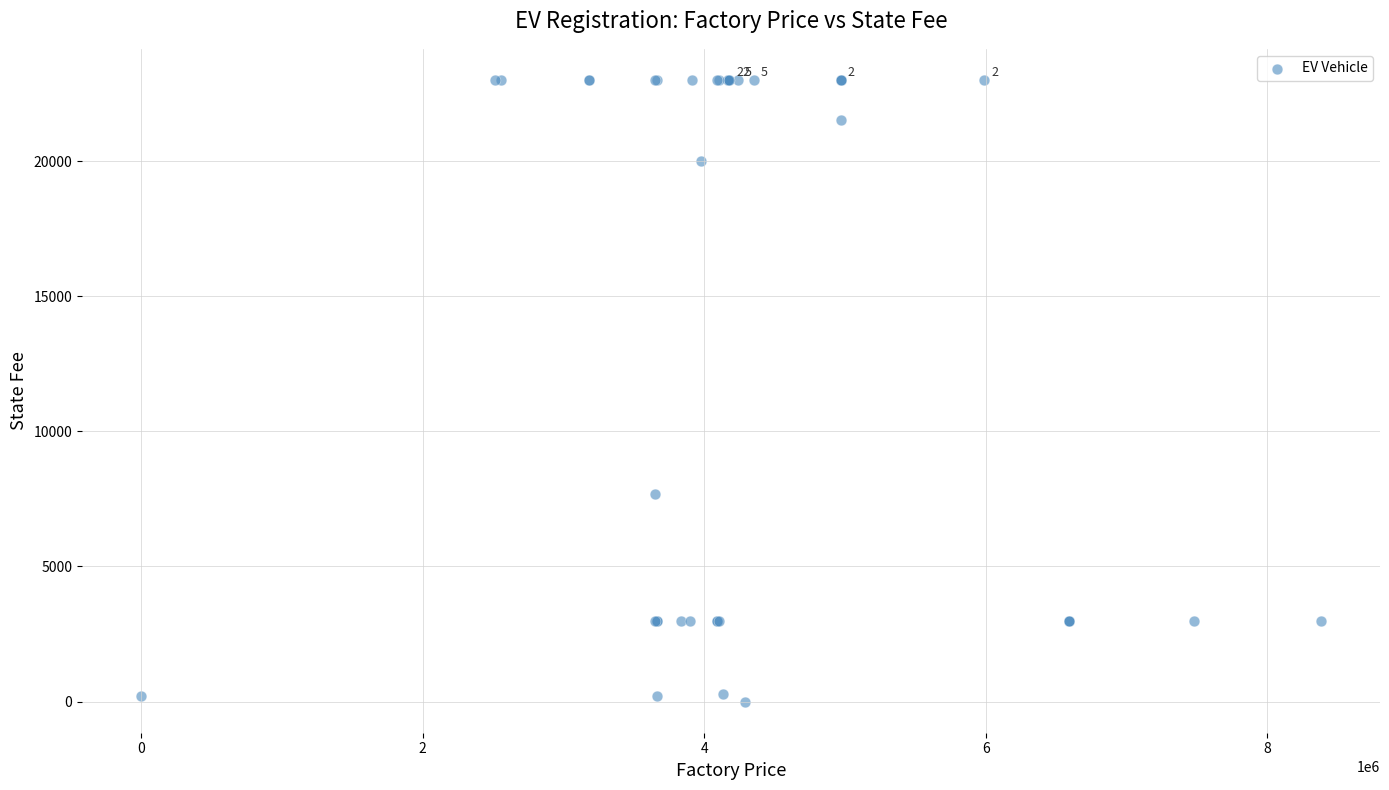

What Y value in the scatter plot is closest to 11500?

7666